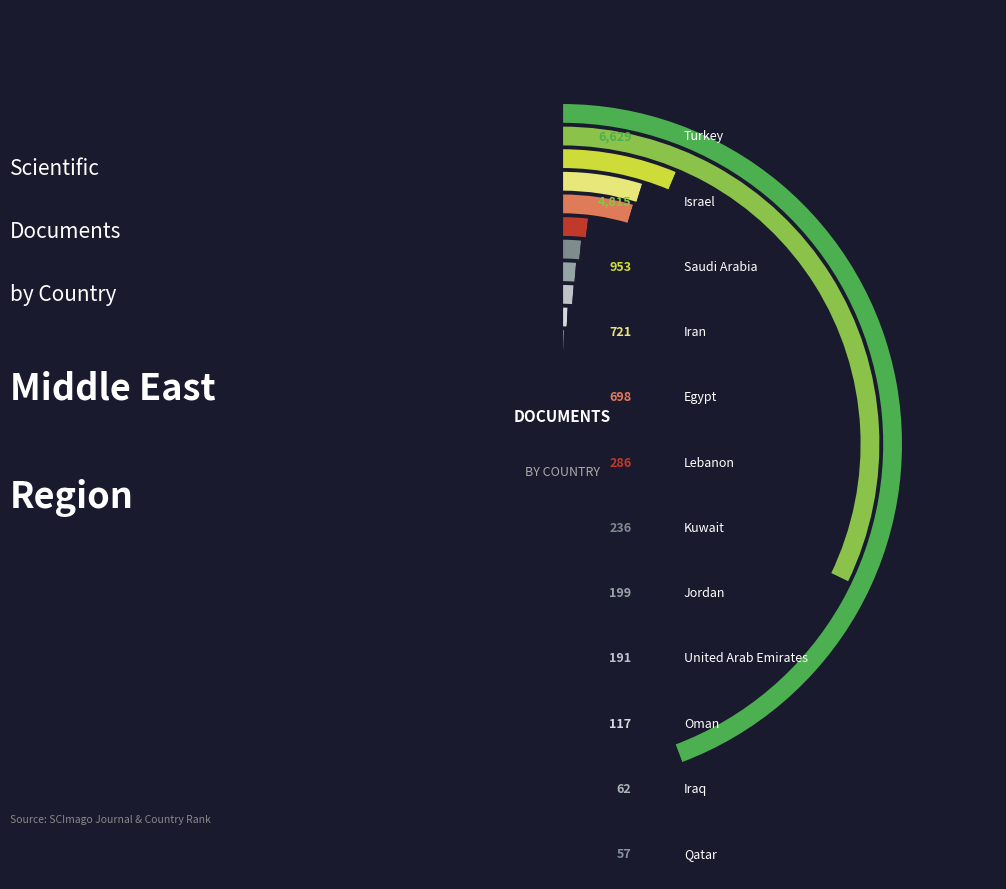

What is the ratio of the value at Oman to the value at United Arab Emirates?

0.6